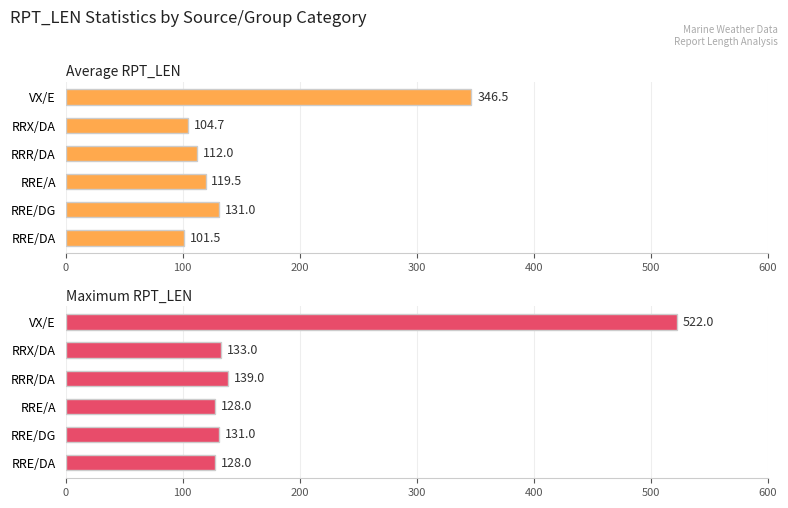

Rank the series at VX/E from highest to lowest value.

Maximum RPT_LEN, Average RPT_LEN